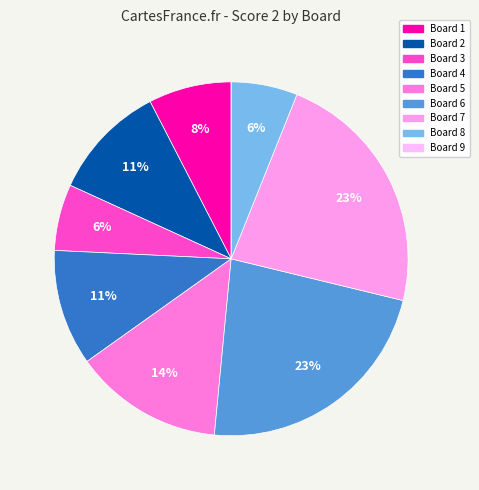

Which has a higher value, Board 4 or Board 1?

Board 4